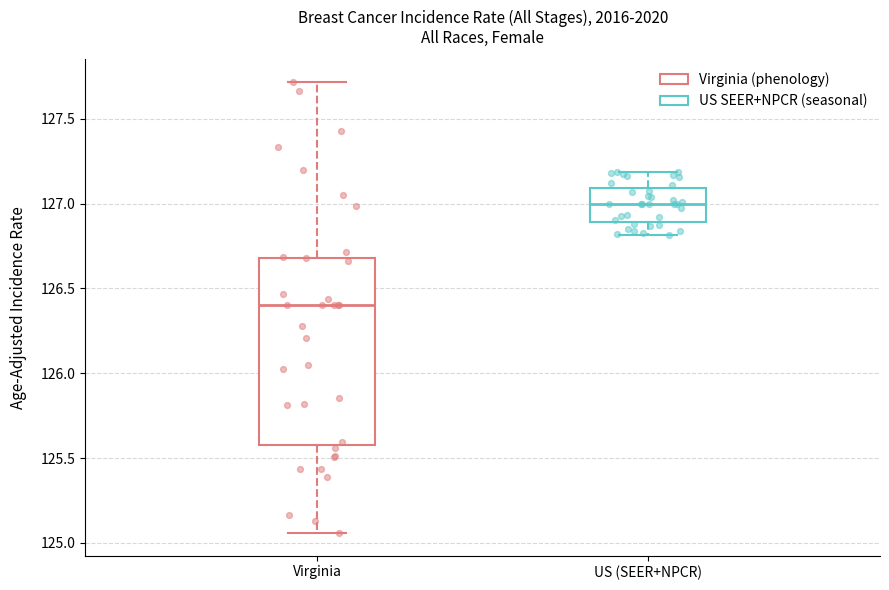

Where is the lower edge of the box for US (SEER+NPCR) on the y-axis? The values are not printed on the chart, so give them approximately, as read against the axis.

126.90